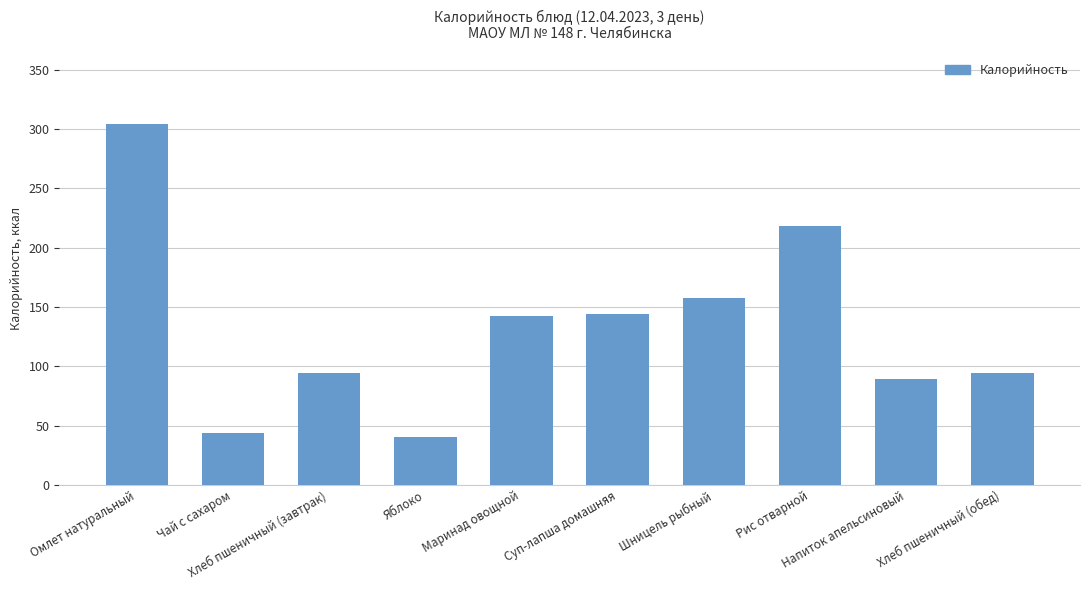

Does the chart contain stacked bars?

No